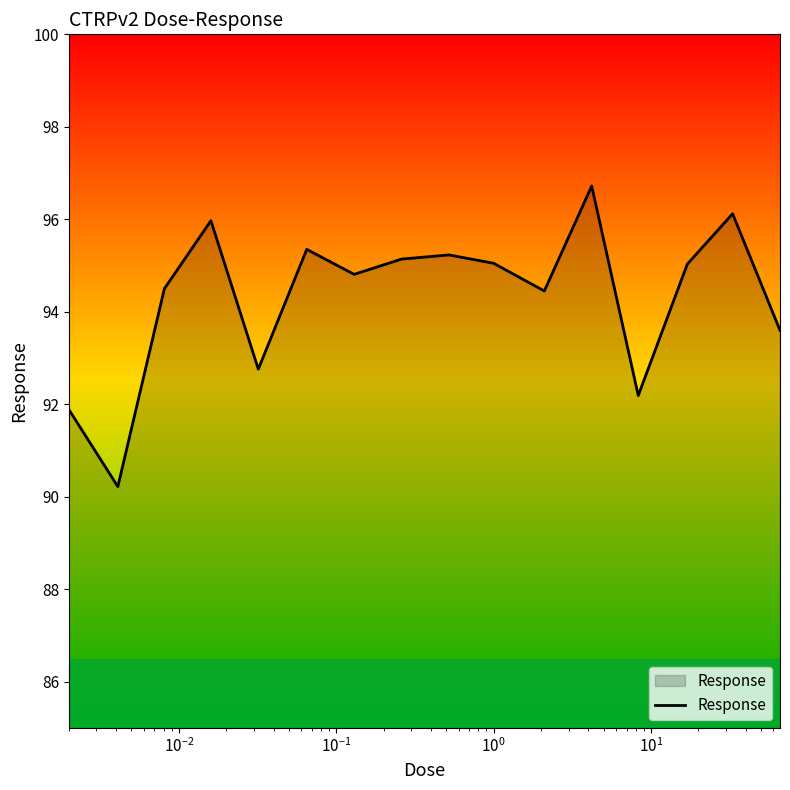

How many series are shown in this chart?

1